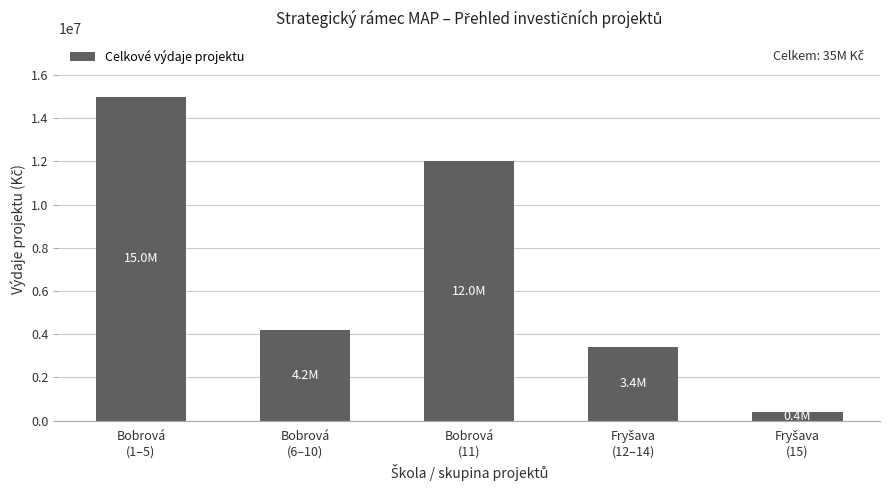

True or false: the data shows 15000000 at Bobrová
(1–5).

True